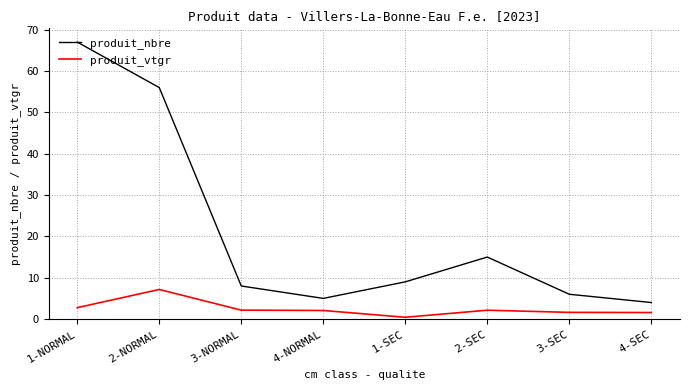

True or false: produit_vtgr and produit_nbre cross at least once.

False